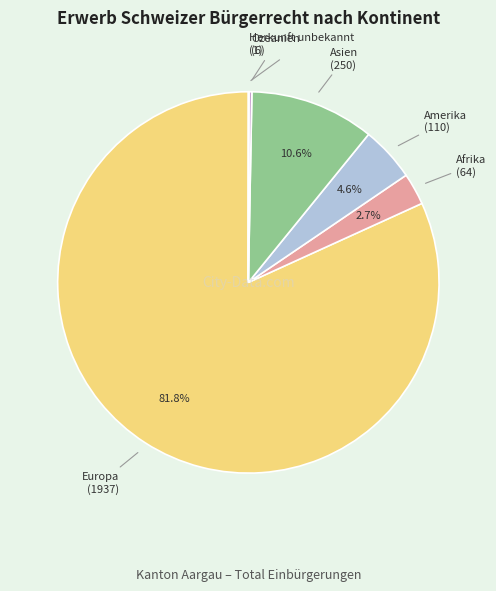

Is there a majority slice in this chart?

Yes